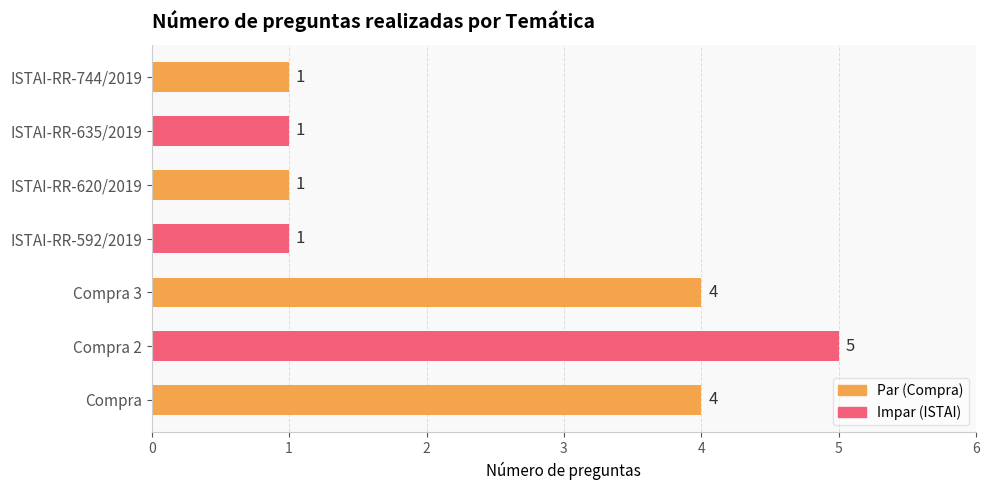

The value at ISTAI-RR-744/2019 is 2. True or false?

False